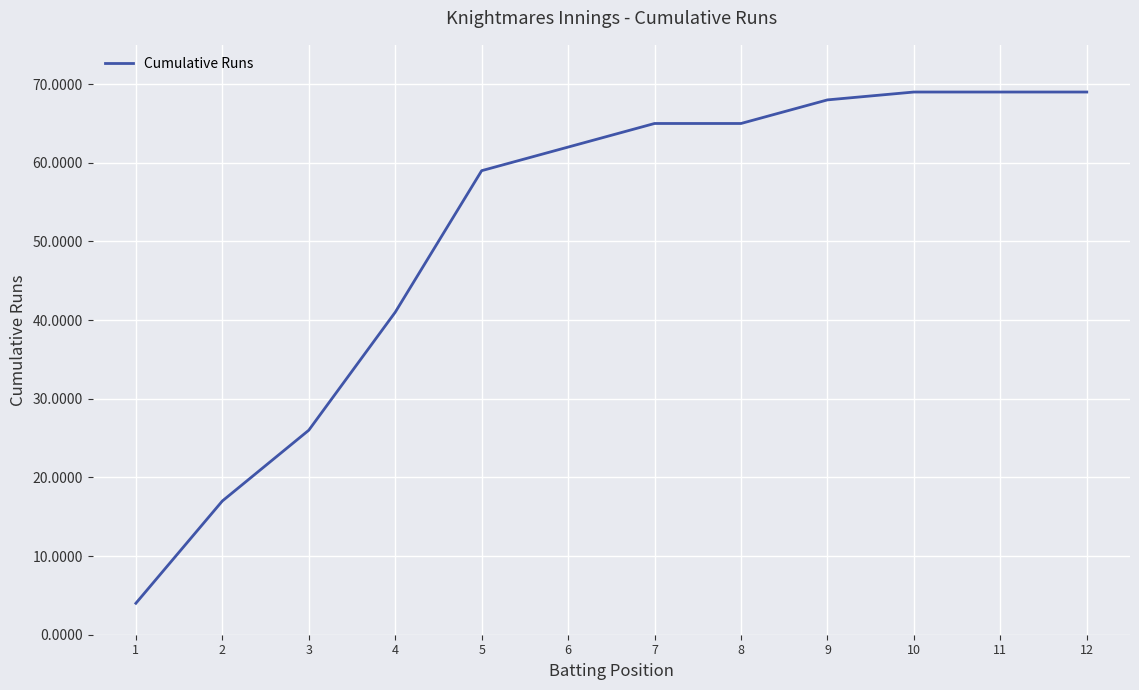

What is the difference between the maximum and minimum values?

65